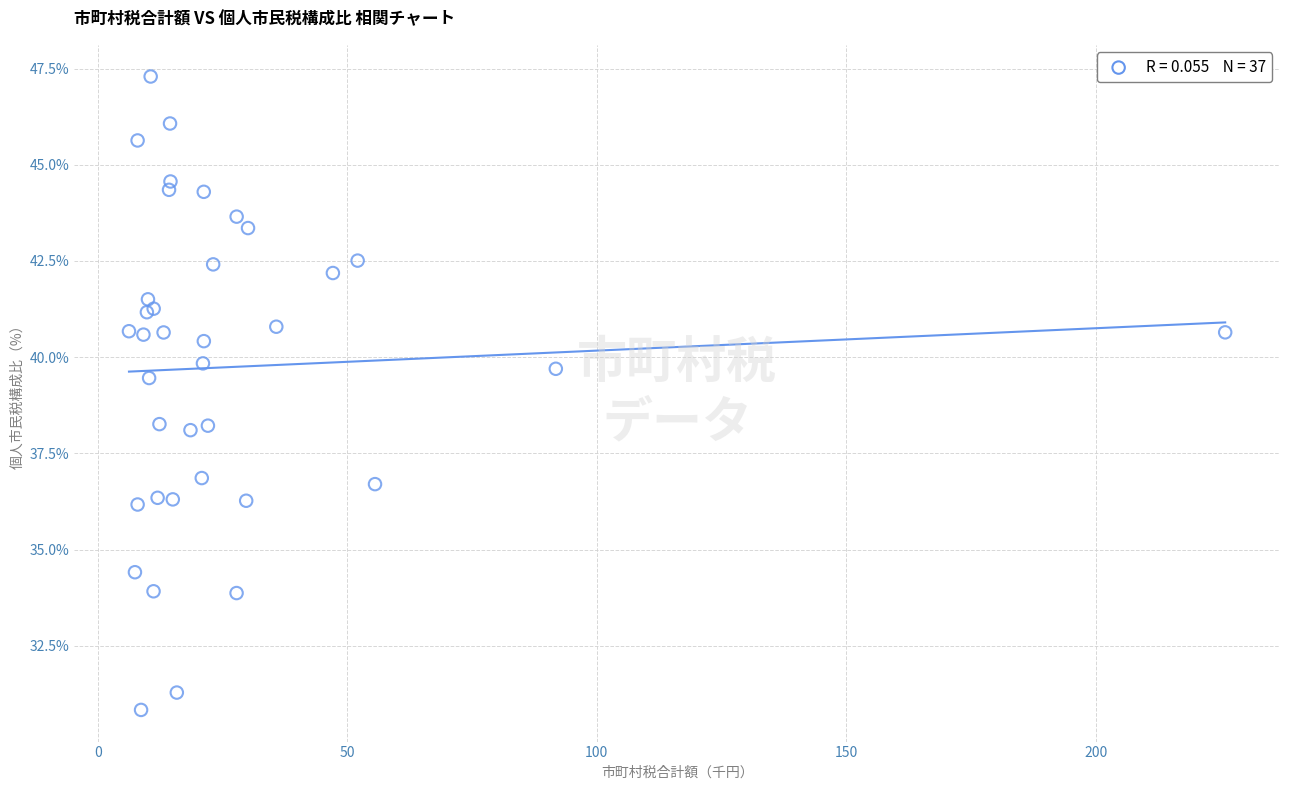

What Y value in the scatter plot is closest to 39?

39.5